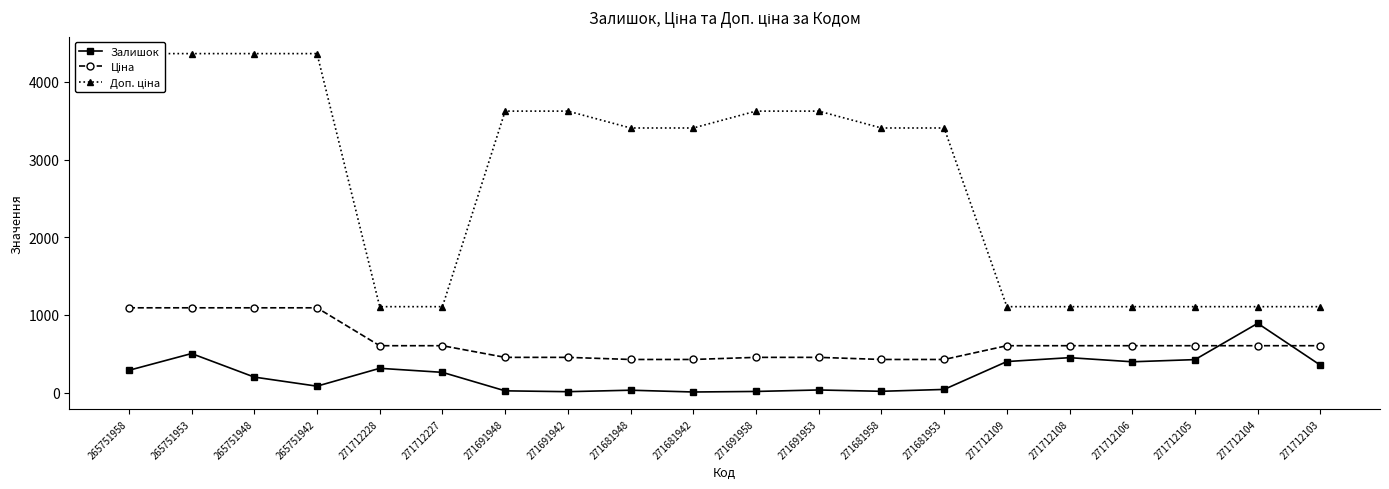

What is the value of the Ціна point at the 4th from the left?

1091.1